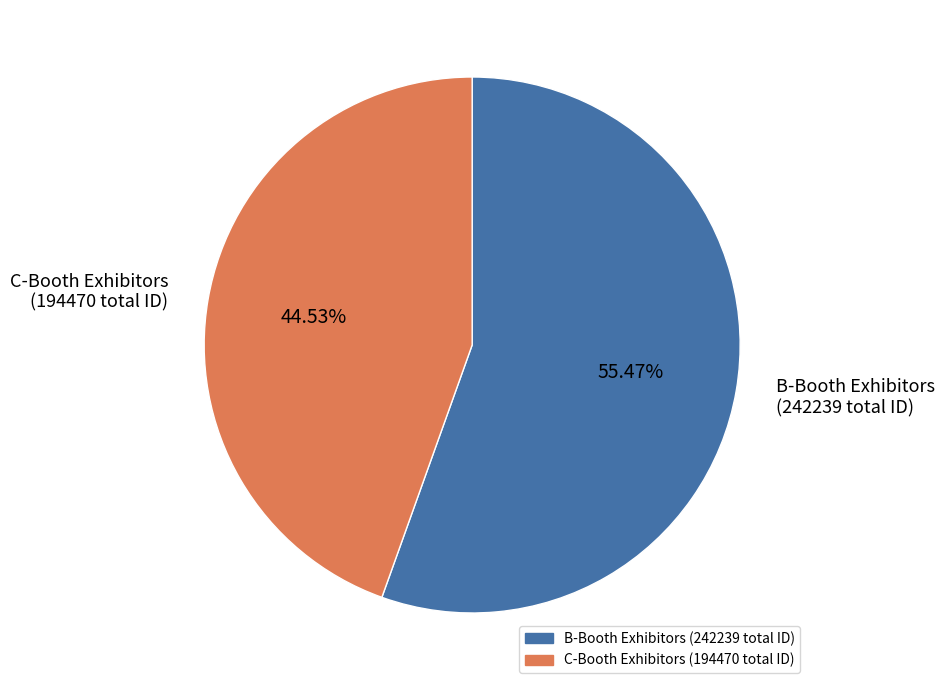

Rank the categories by value from lowest to highest.

C-Booth Exhibitors (194470 total ID), B-Booth Exhibitors (242239 total ID)